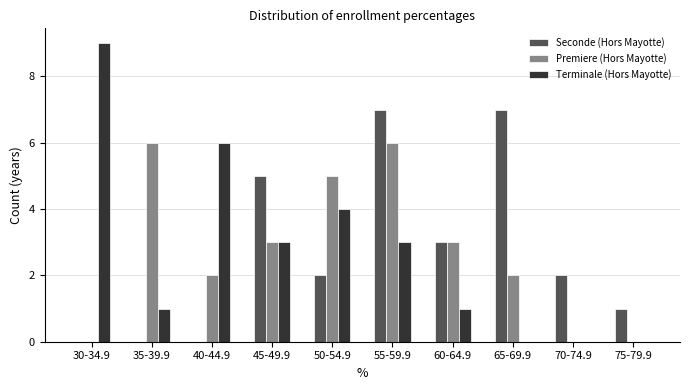

Reading left to right, what are all the values shown in this chart?

Seconde (Hors Mayotte): 30-34.9=0	35-39.9=0	40-44.9=0	45-49.9=5	50-54.9=2	55-59.9=7	60-64.9=3	65-69.9=7	70-74.9=2	75-79.9=1
Premiere (Hors Mayotte): 30-34.9=0	35-39.9=6	40-44.9=2	45-49.9=3	50-54.9=5	55-59.9=6	60-64.9=3	65-69.9=2	70-74.9=0	75-79.9=0
Terminale (Hors Mayotte): 30-34.9=9	35-39.9=1	40-44.9=6	45-49.9=3	50-54.9=4	55-59.9=3	60-64.9=1	65-69.9=0	70-74.9=0	75-79.9=0